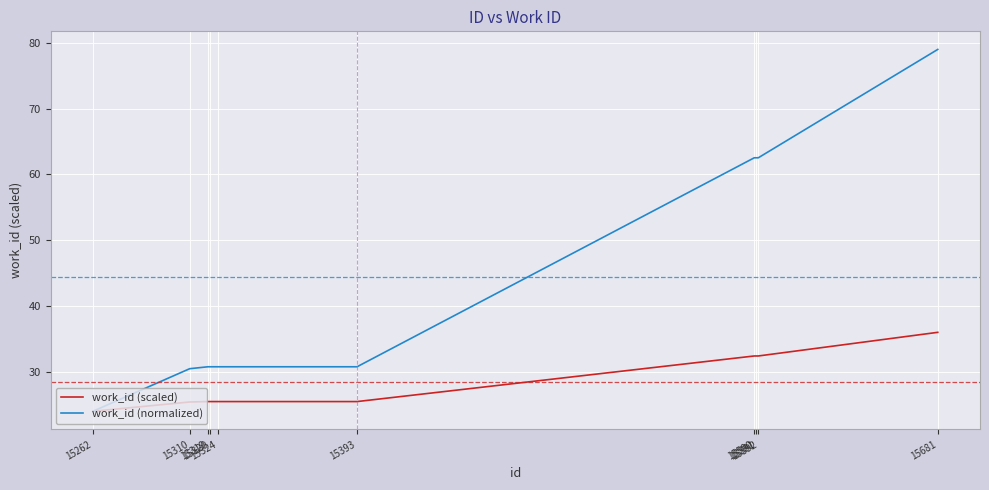

What is the average value of the work_id (normalized) series?

44.4